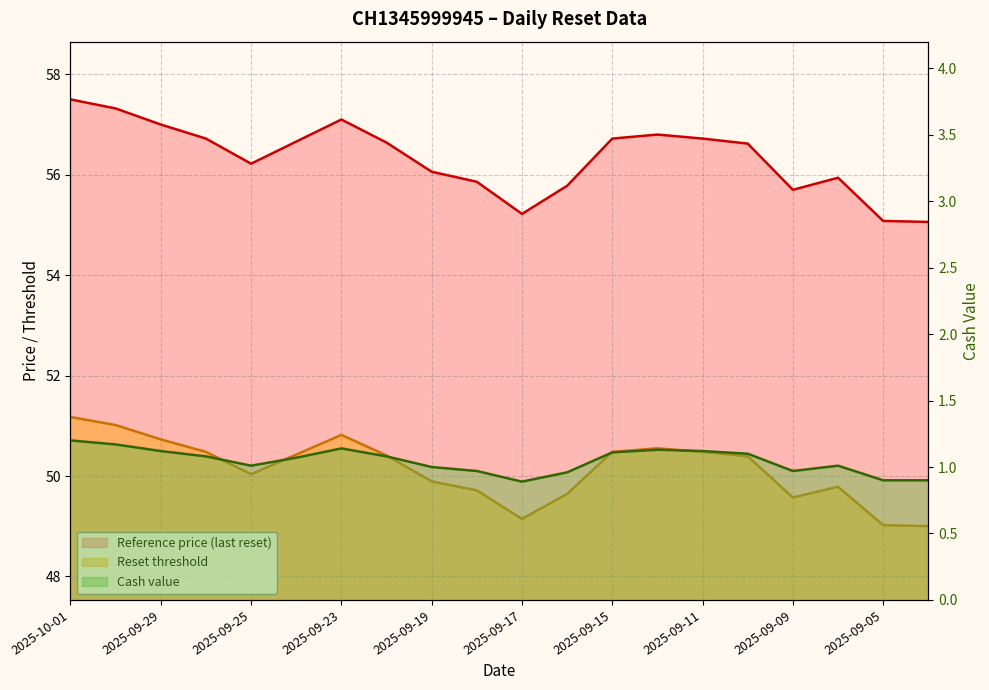

What is the label of the 11th point from the right?

2025-09-18